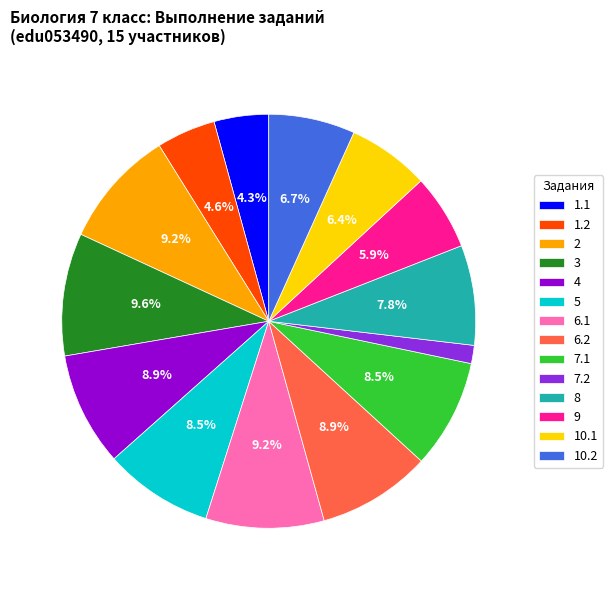

Is 7.2 the majority of the pie?

No